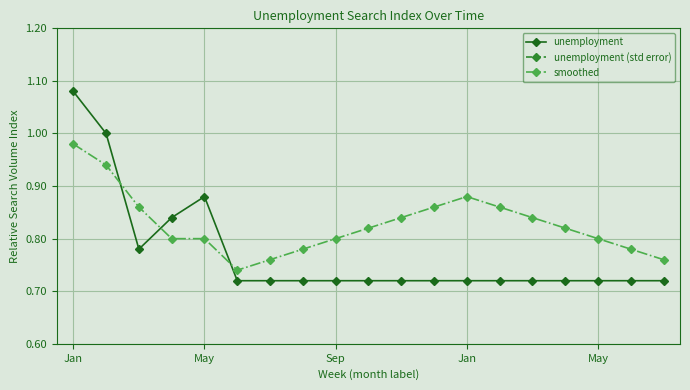

What is the approximate value of smoothed at 9?

0.8